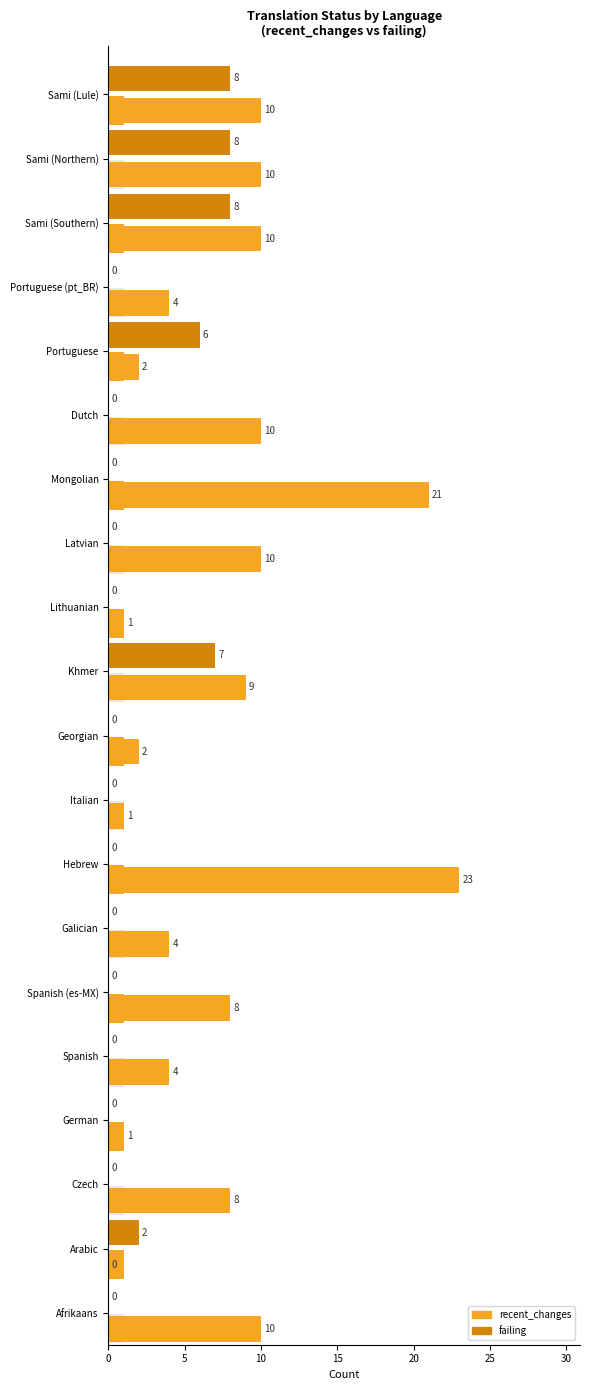

How many bars are there in each group?

2